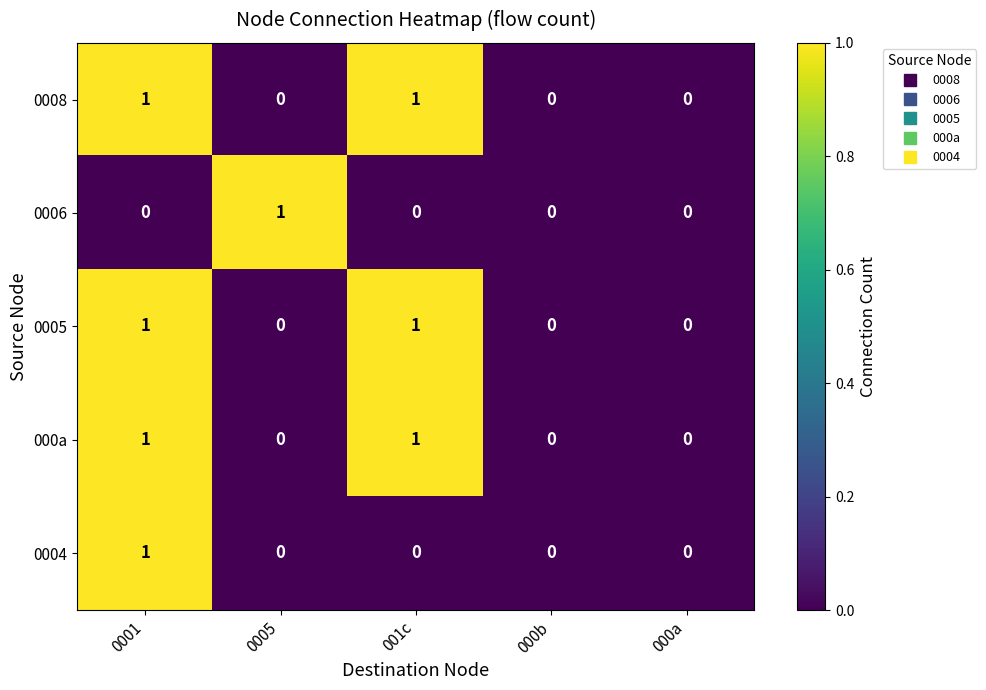

The value of 000a at 0005 is -1. True or false?

False